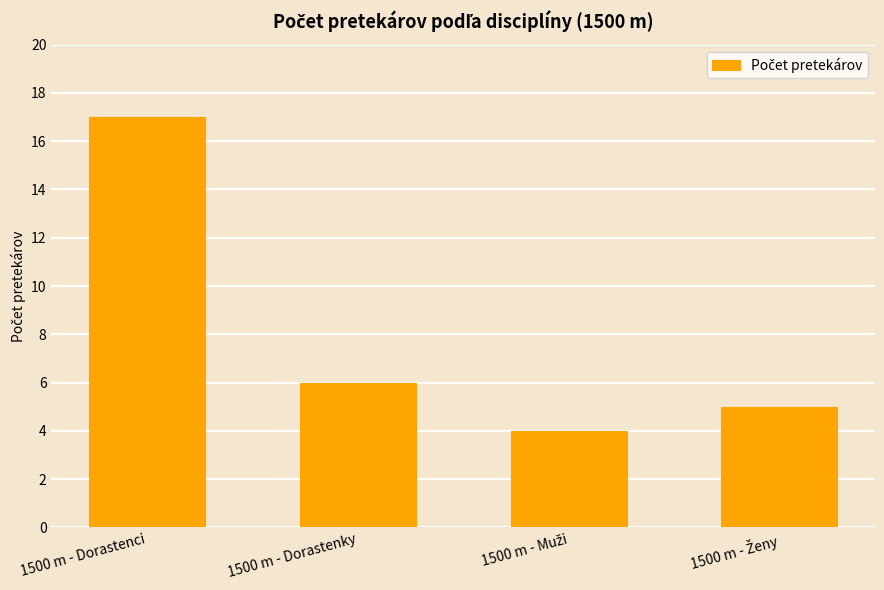

What is the sum of all values?

32